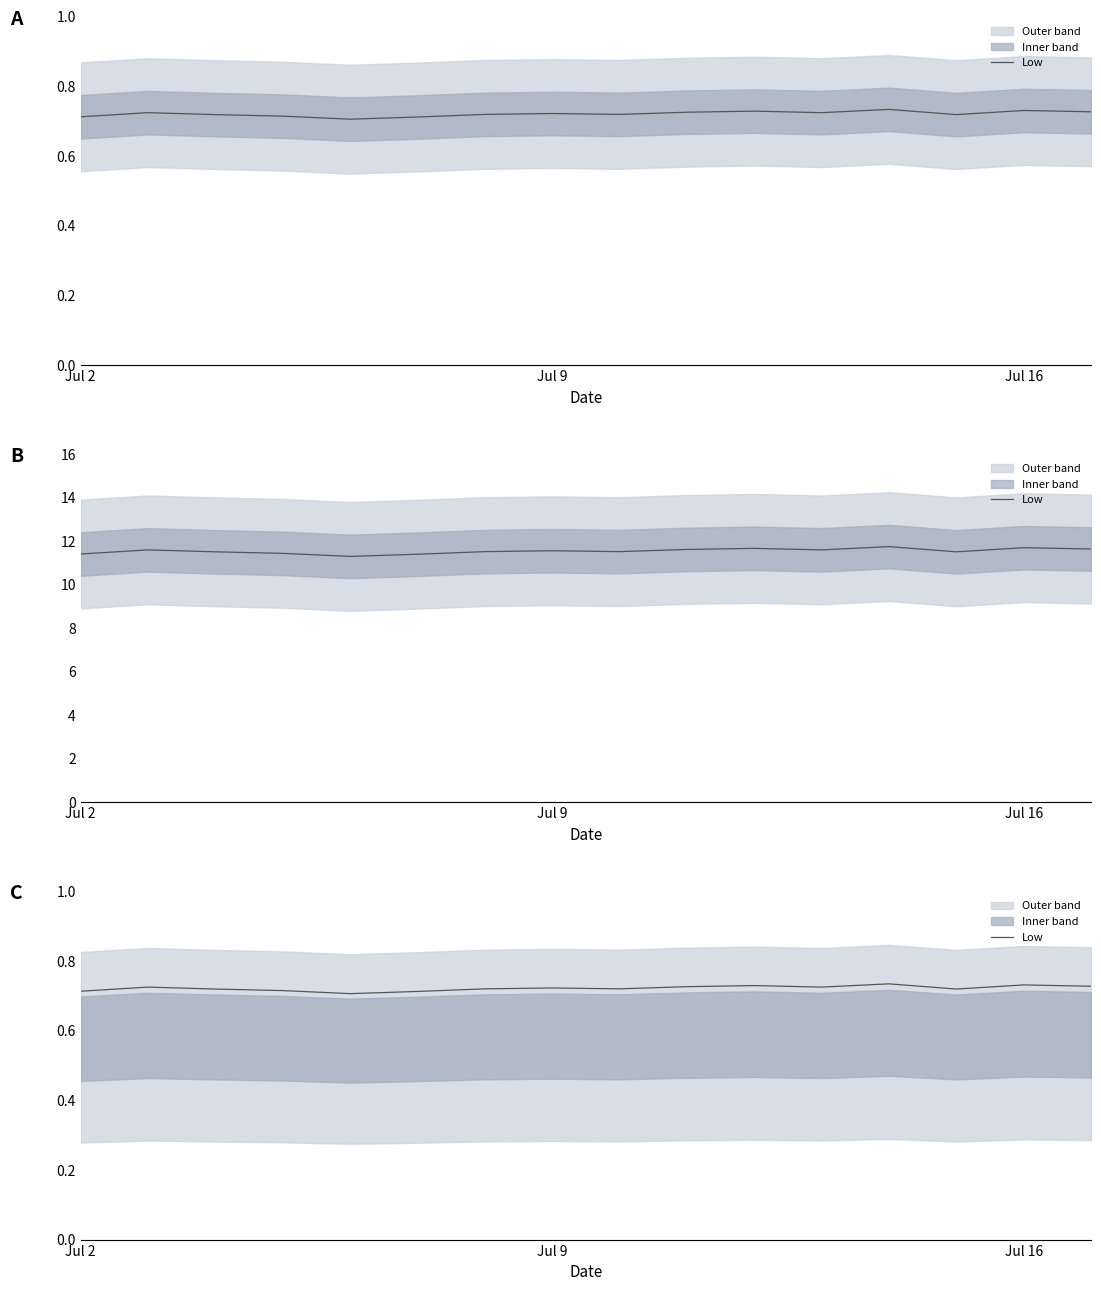

True or false: the data has more than 1 interior local peaks.

True